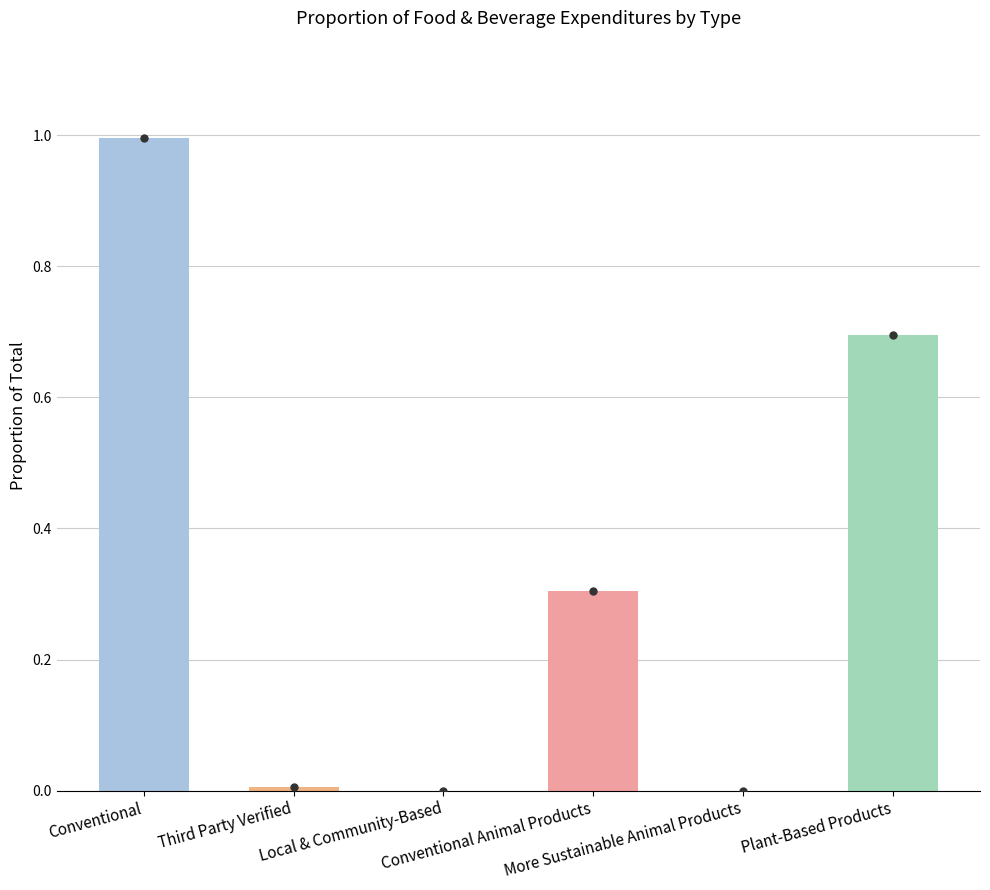

What is the average value?

0.3